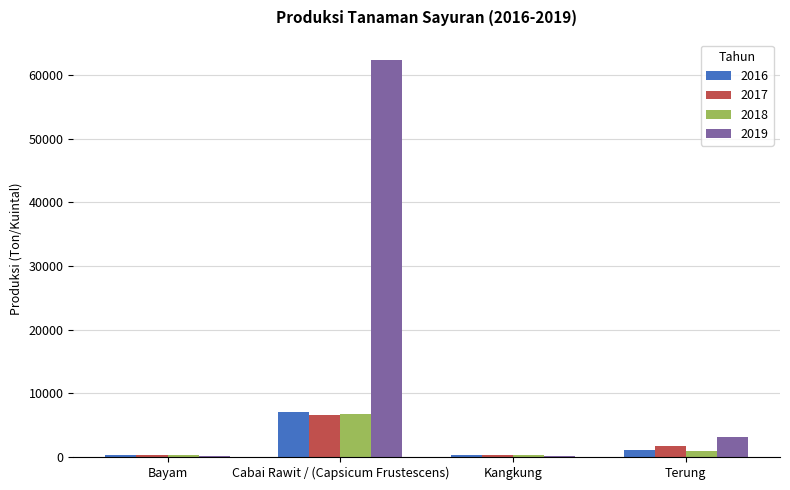

Is it true that 2018 equals 6785 at Cabai Rawit / (Capsicum Frustescens)?

True